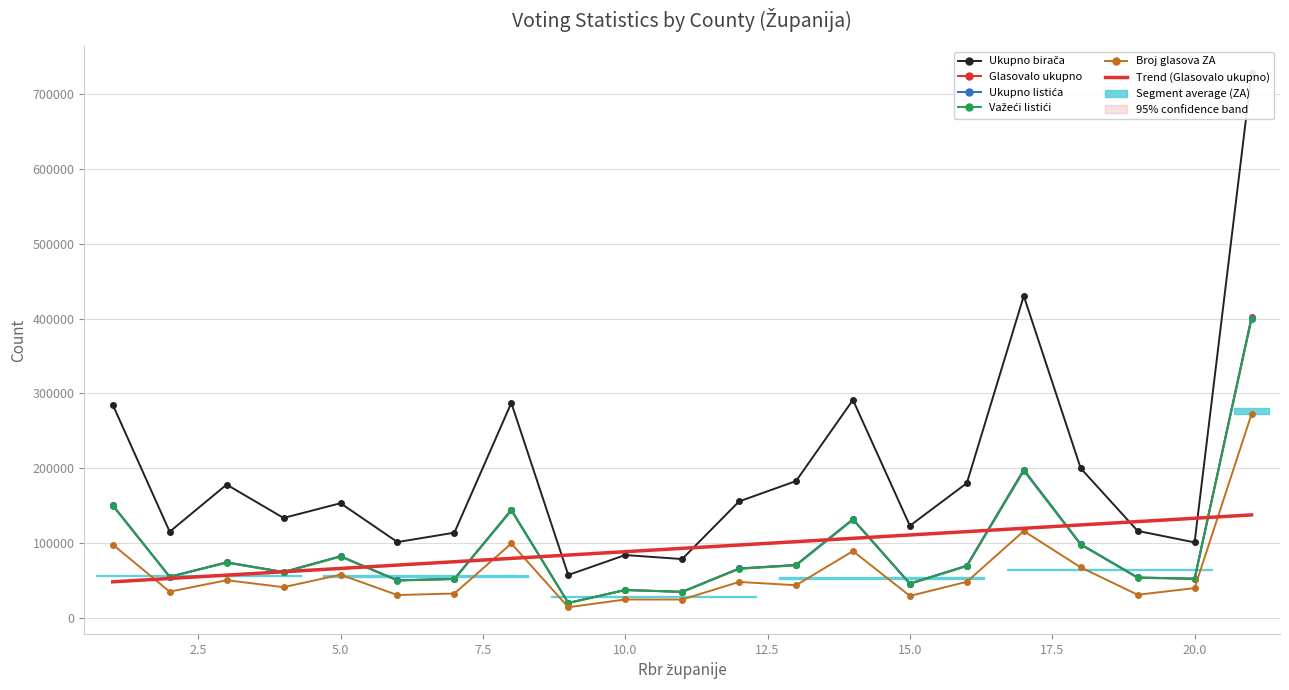

Reading left to right, what are all the values shown in this chart?

Ukupno birača: 284793.0	114920.0	177950.0	133333.0	153037.0	101050.0	113642.0	287202.0	57032.0	83699.0	78335.0	155416.0	182680.0	291205.0	122901.0	179929.0	430299.0	199746.0	115996.0	100640.0	728332.0
Glasovalo ukupno: 150403.0	54742.0	73952.0	61074.0	82117.0	49904.0	51820.0	144104.0	19689.0	37055.0	34529.0	65735.0	70458.0	131720.0	45546.0	69501.0	197783.0	98235.0	53708.0	52133.0	401529.0
Ukupno listića: 150372.0	54732.0	73941.0	61057.0	82107.0	49895.0	51816.0	144032.0	19686.0	37054.0	34527.0	65714.0	70432.0	131676.0	45529.0	69474.0	197715.0	98202.0	53694.0	52128.0	401287.0
Važeći listići: 149690.0	54364.0	73477.0	60635.0	81658.0	49652.0	51541.0	143354.0	19530.0	36842.0	34310.0	65309.0	69904.0	130983.0	45183.0	68970.0	196310.0	97552.0	53248.0	51843.0	399701.0
Broj glasova ZA: 97756.0	34748.0	50034.0	40731.0	57399.0	30178.0	32242.0	99156.0	13912.0	24253.0	24218.0	47729.0	43330.0	88980.0	29033.0	47970.0	115795.0	67189.0	30574.0	39479.0	272246.0
Trend (Glasovalo ukupno): 47902.1	52377.3	56852.5	61327.7	65802.9	70278.1	74753.3	79228.5	83703.7	88178.9	92654.1	97129.3	101604.5	106079.7	110554.9	115030.1	119505.4	123980.6	128455.8	132931.0	137406.2